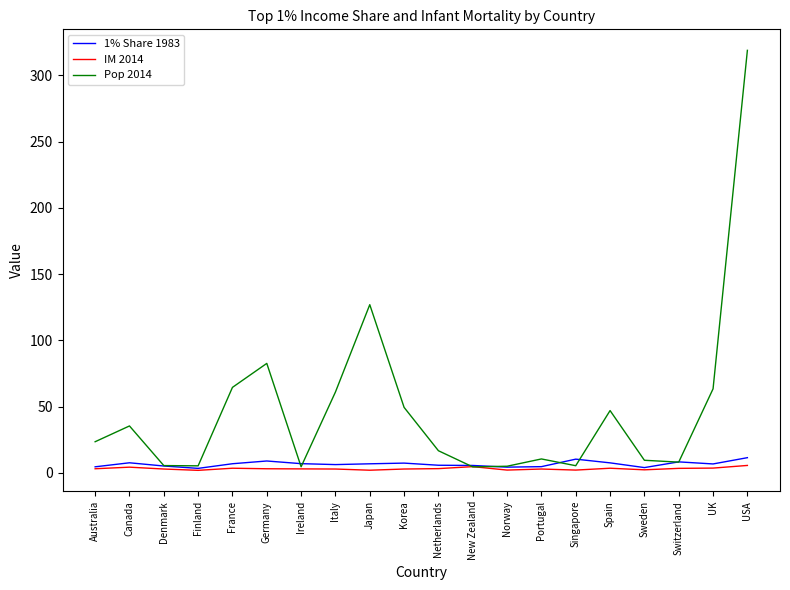

At which category is the sum across all series the highest?

USA